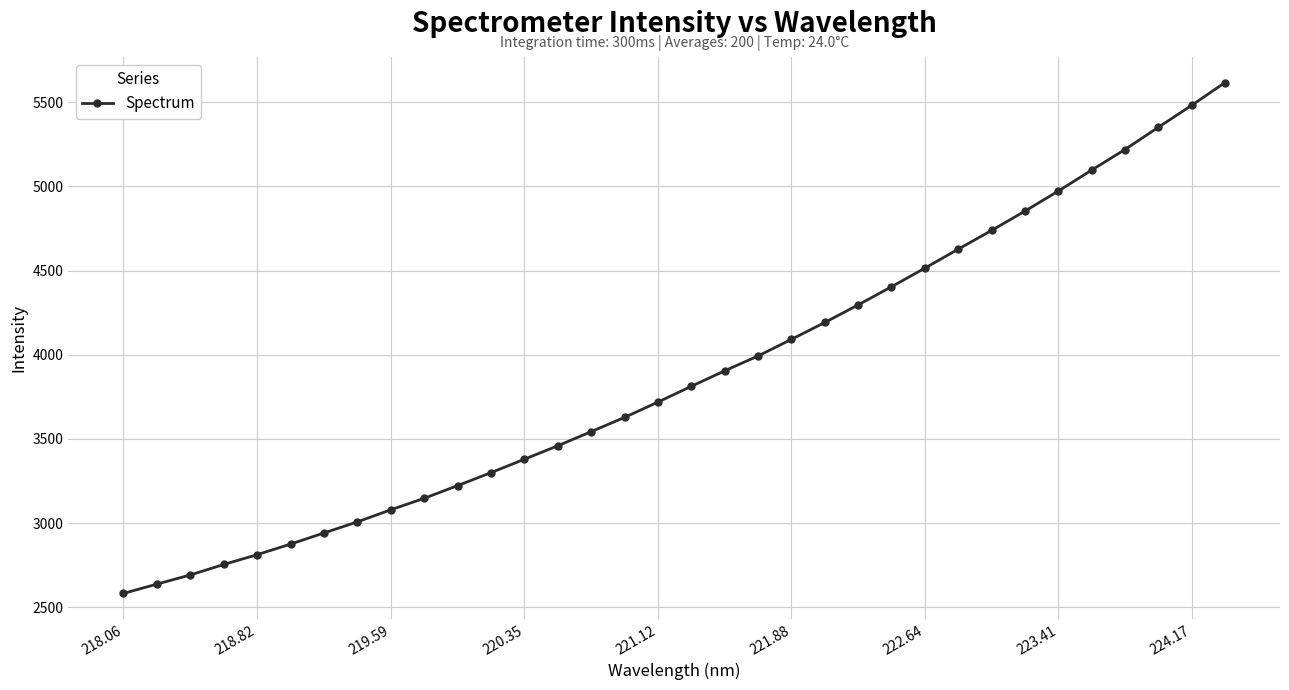

What is the smallest value displayed?

2582.0